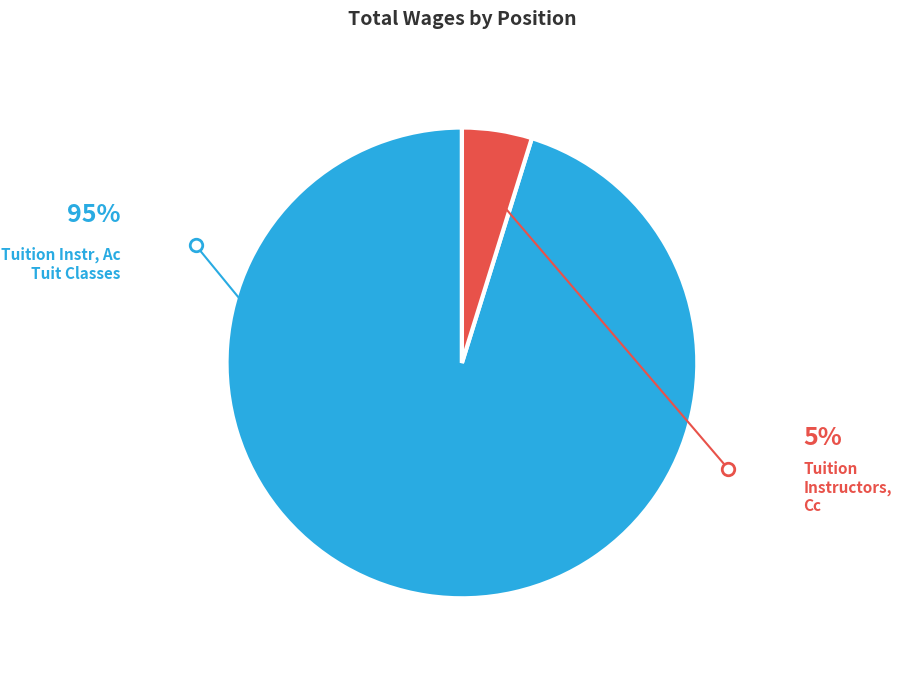

How many slices are in this pie chart?

2